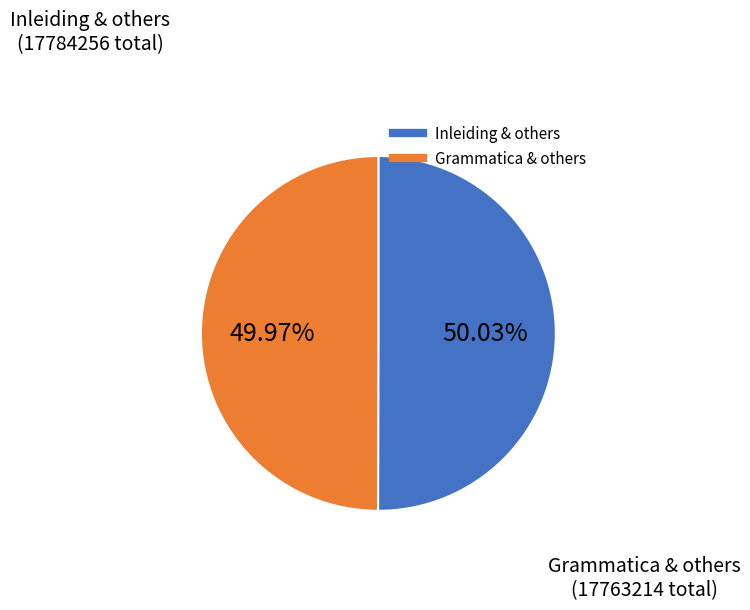

Is there a majority slice in this chart?

Yes